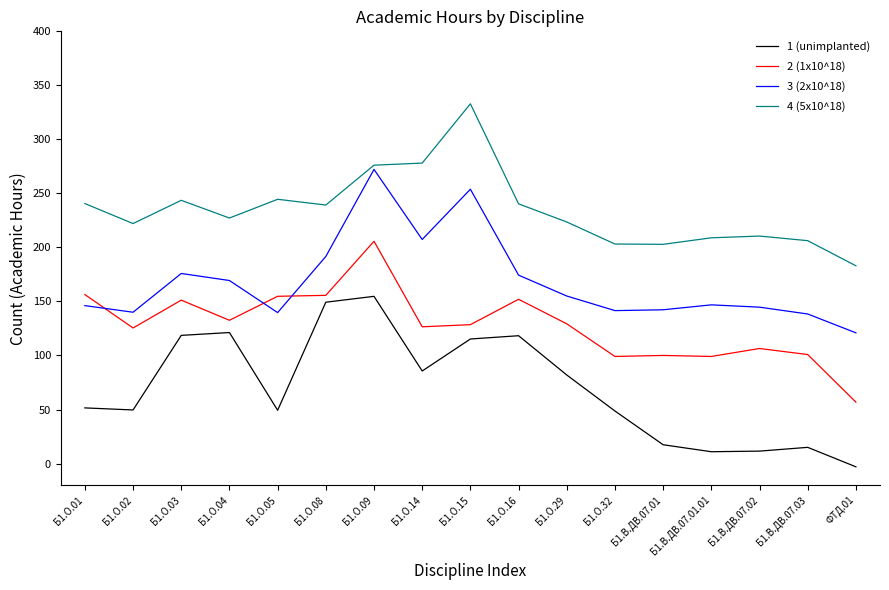

What is the maximum value shown in the chart?

332.9